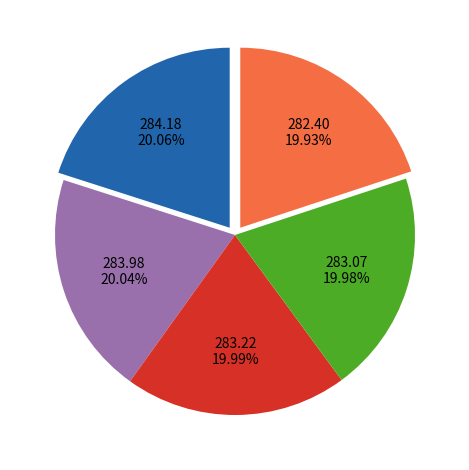

Is there any slice that represents more than half of the pie?

No